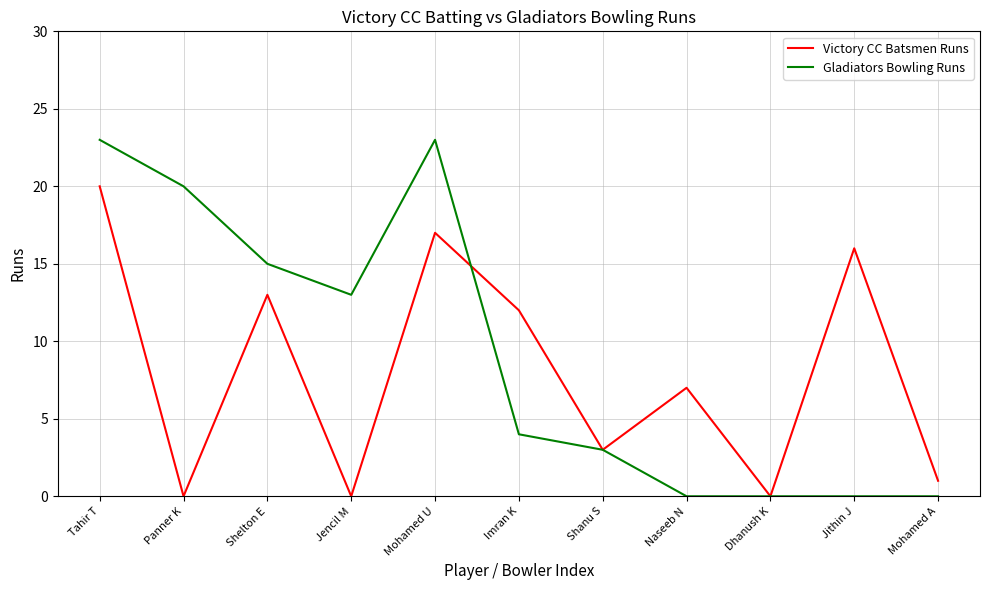

What is the average value of the Gladiators Bowling Runs series?

9